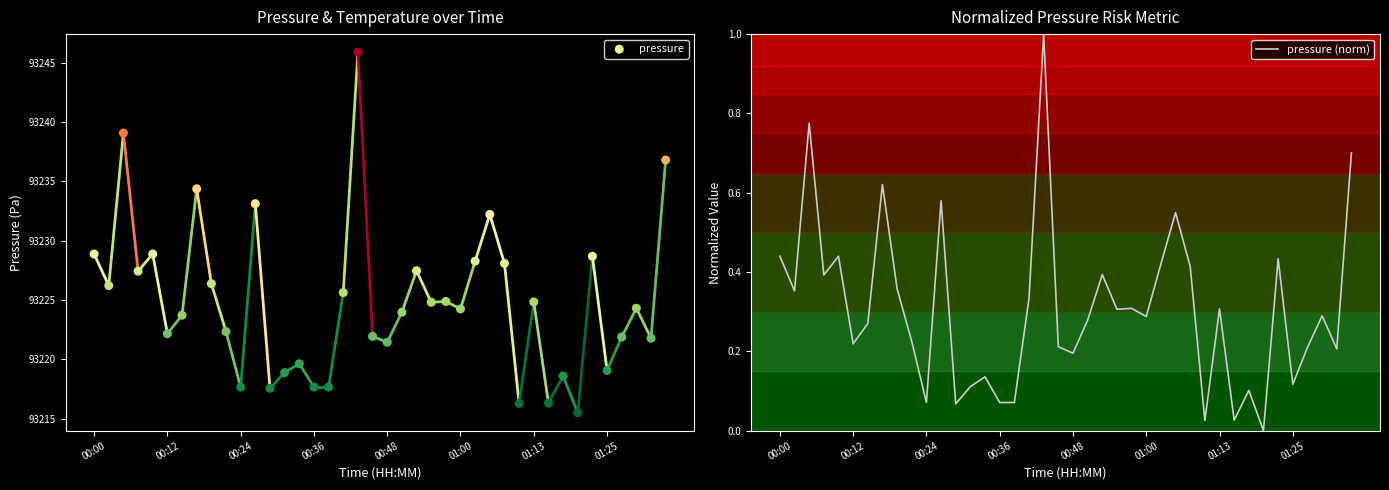

Is it true that pressure (norm) equals 0.3 at 01:13?

True